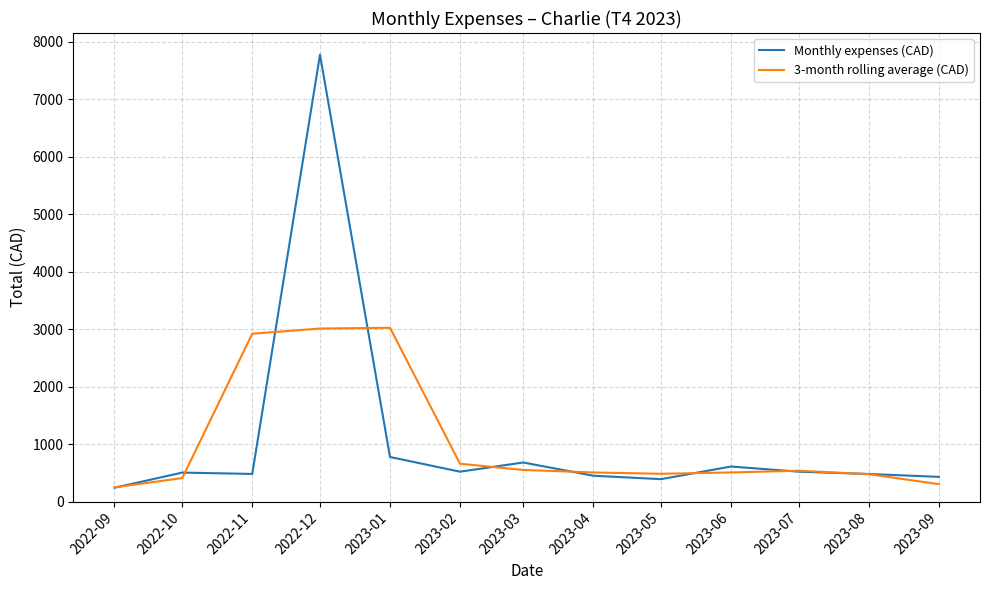

What is the difference between the highest and lowest values at 2022-11?

2438.6